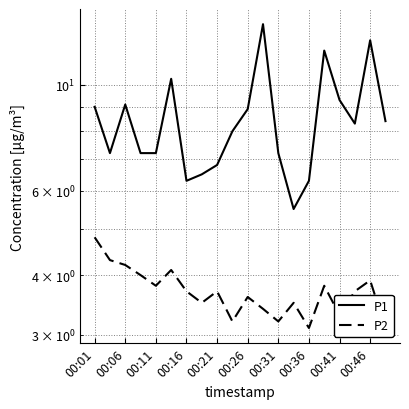

What position from the right is 00:26?

10